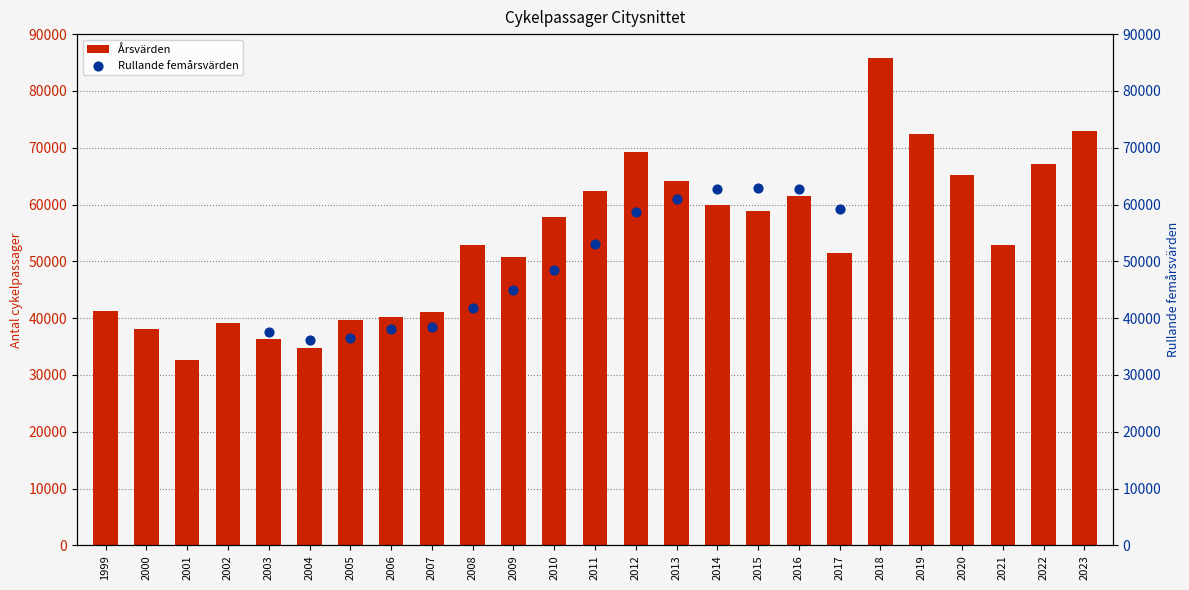

Which has a higher value, 2023 or 2003?

2023